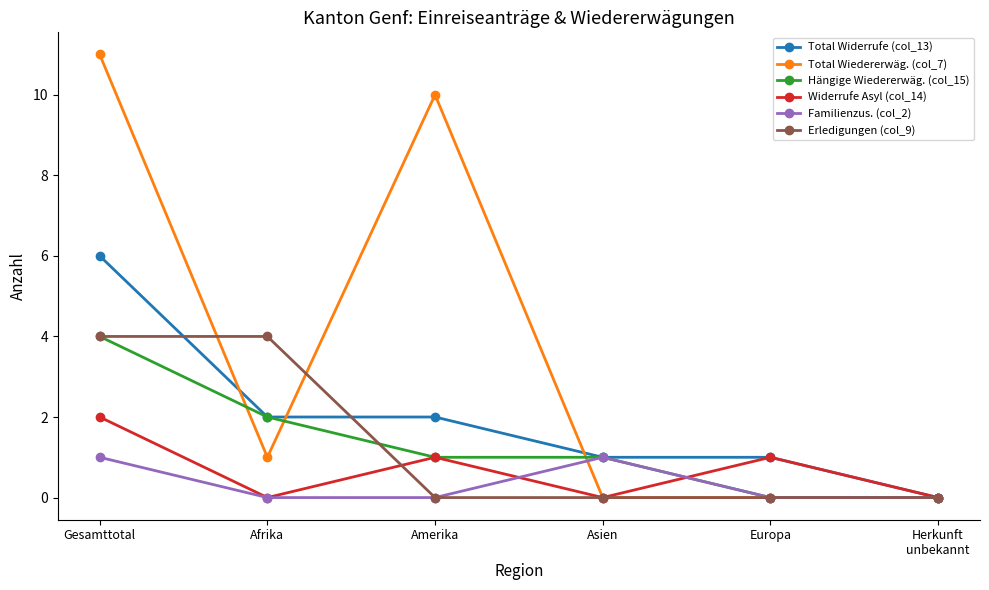

What is the maximum value for Total Widerrufe (col_13)?

6